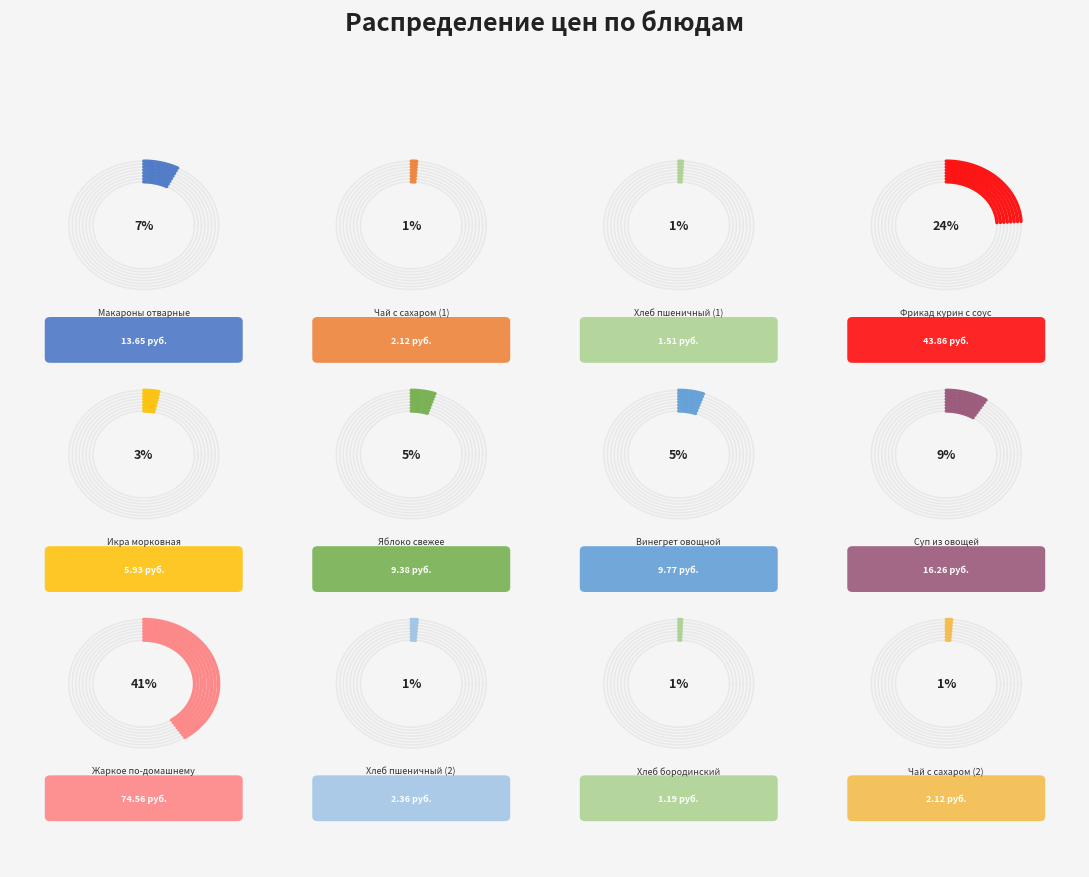

Do Хлеб бородинский and Макароны отварные together represent more than half of the pie?

No